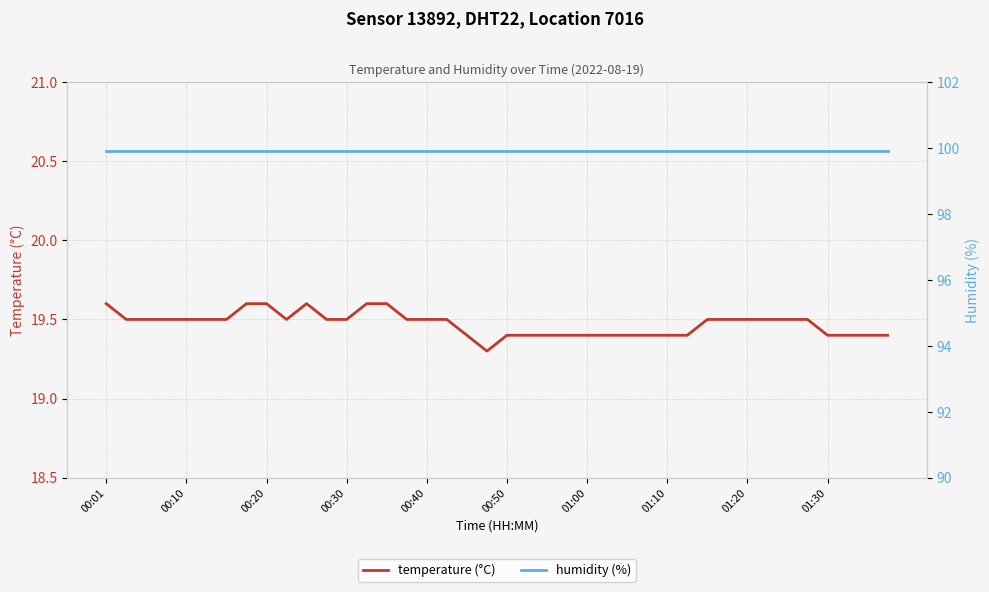

What is the maximum value for temperature (°C)?

19.6